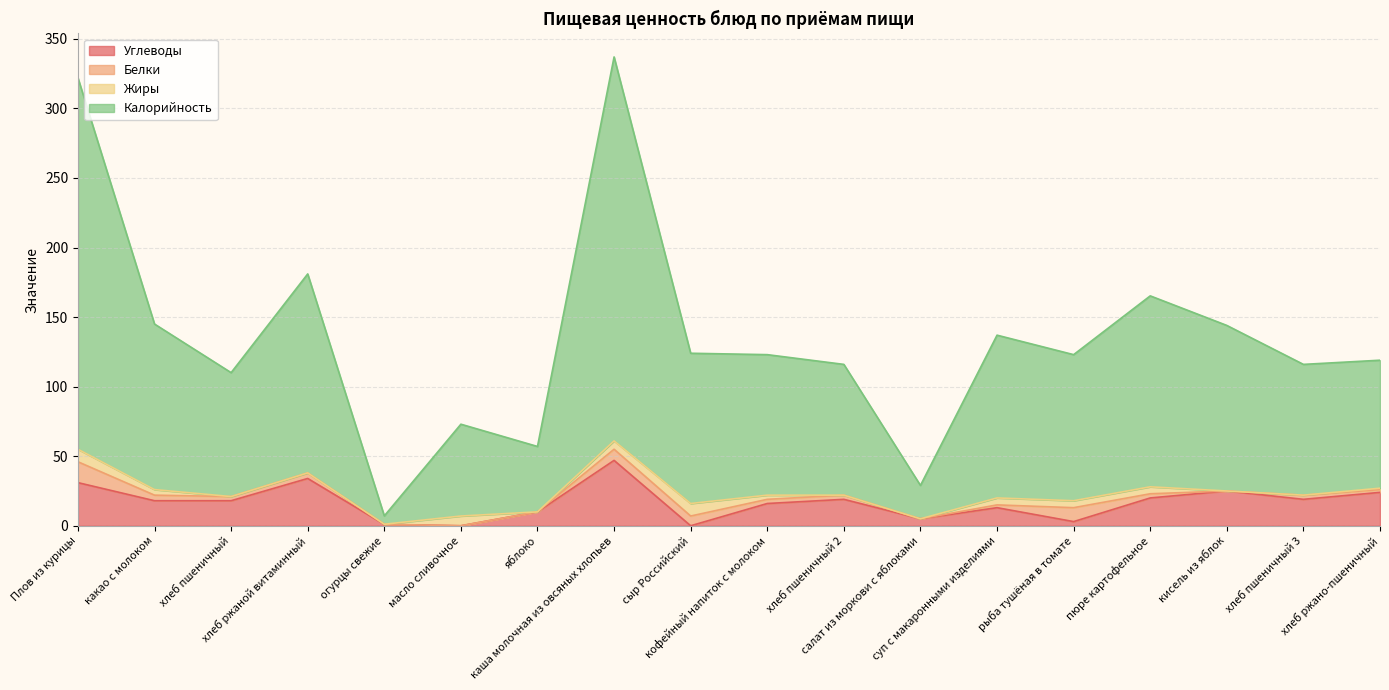

What is the maximum value for Углеводы?

47.0